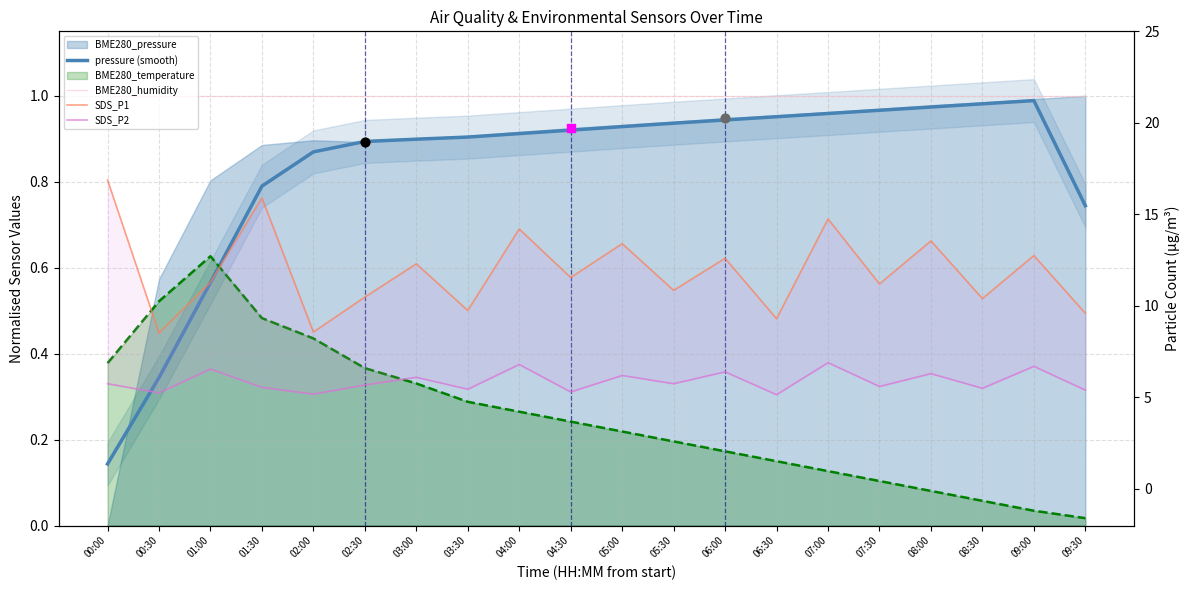

Which series has the widest spread of Y values?

SDS_P1